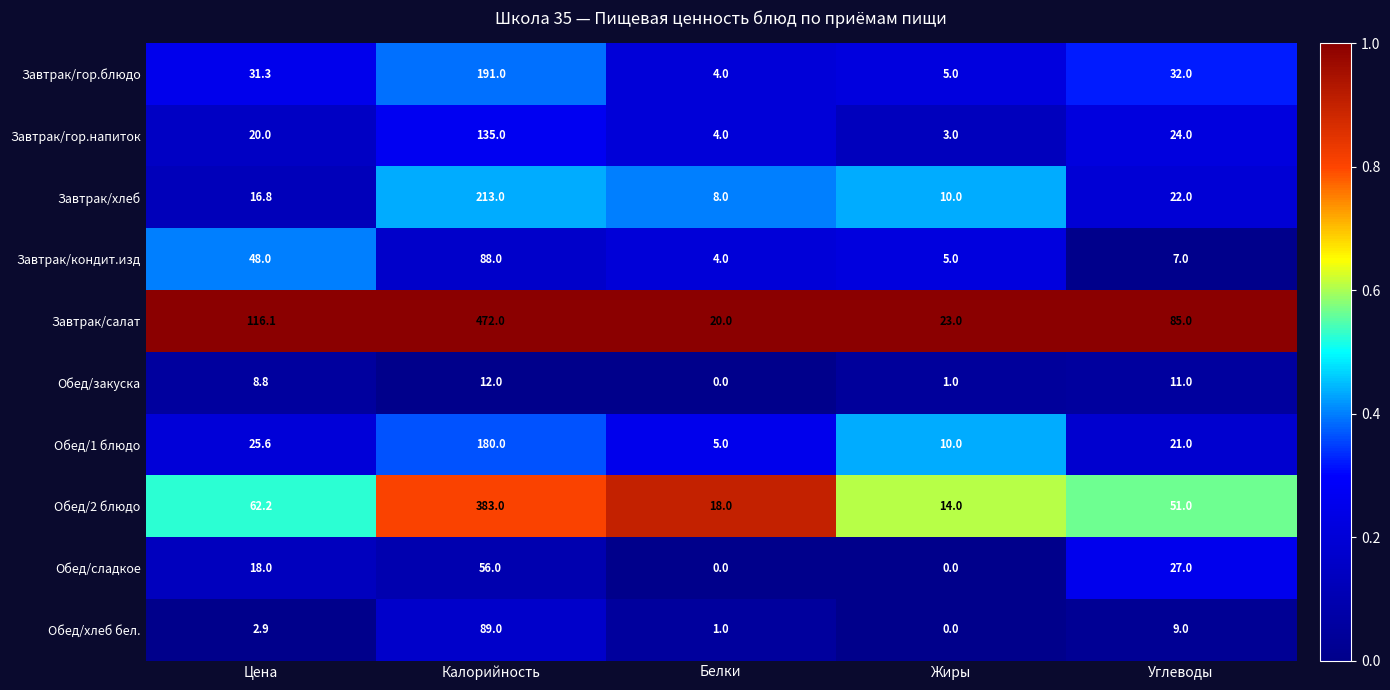

How many data points in Завтрак/хлеб are above 16?

3